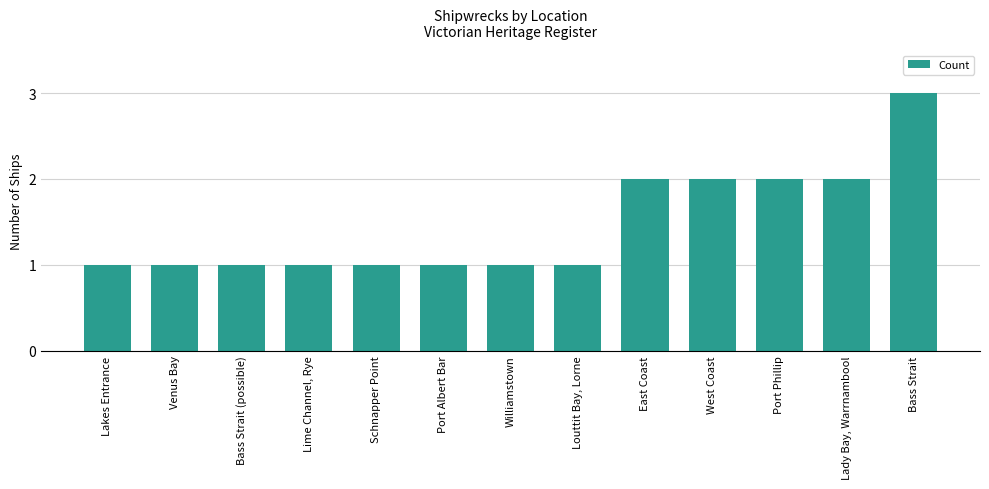

Reading right to left, extract all data points from this chart.

Bass Strait=3	Lady Bay, Warrnambool=2	Port Phillip=2	West Coast=2	East Coast=2	Louttit Bay, Lorne=1	Williamstown=1	Port Albert Bar=1	Schnapper Point=1	Lime Channel, Rye=1	Bass Strait (possible)=1	Venus Bay=1	Lakes Entrance=1